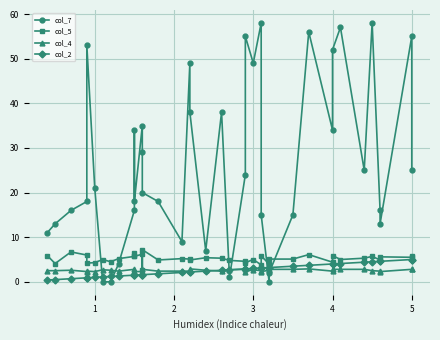

How many lines are shown in the chart?

4